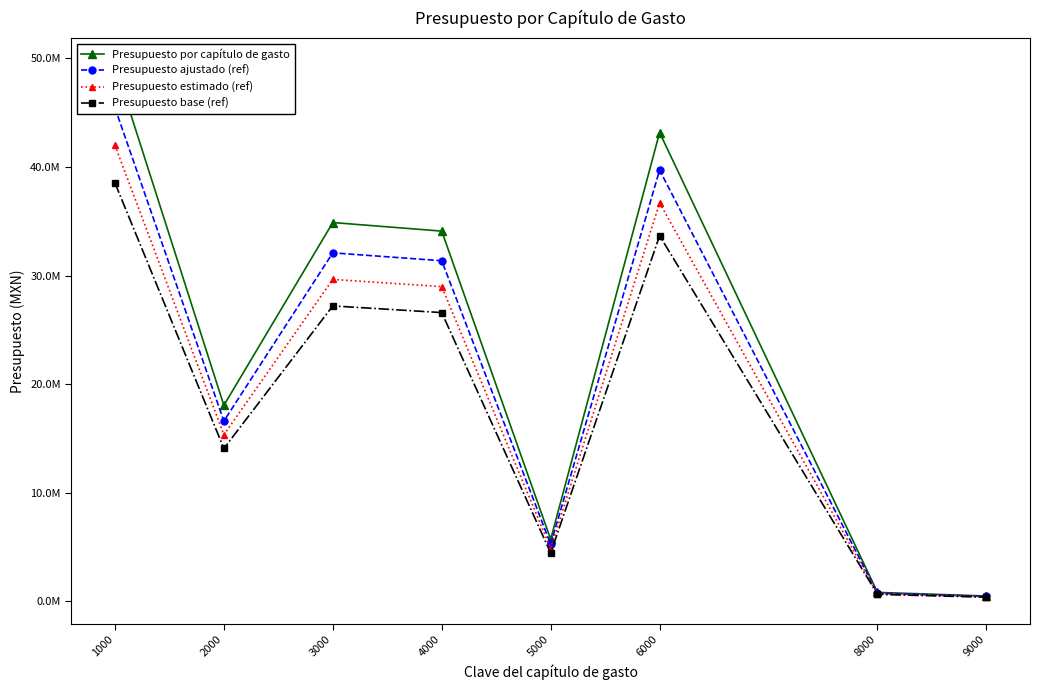

What is the sum of all Presupuesto ajustado (ref) values?

171728393.7